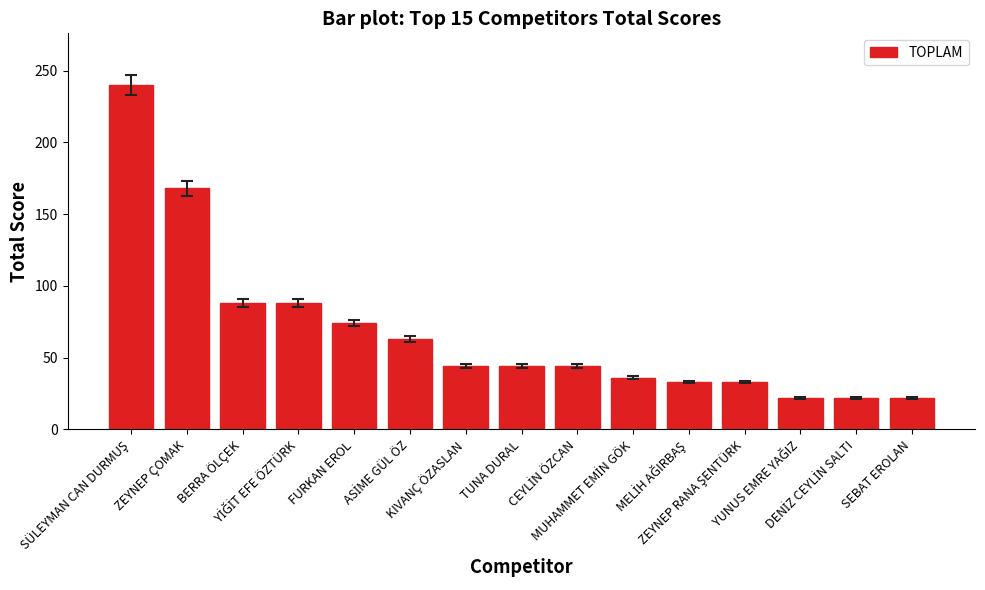

What is the maximum value shown in the chart?

240